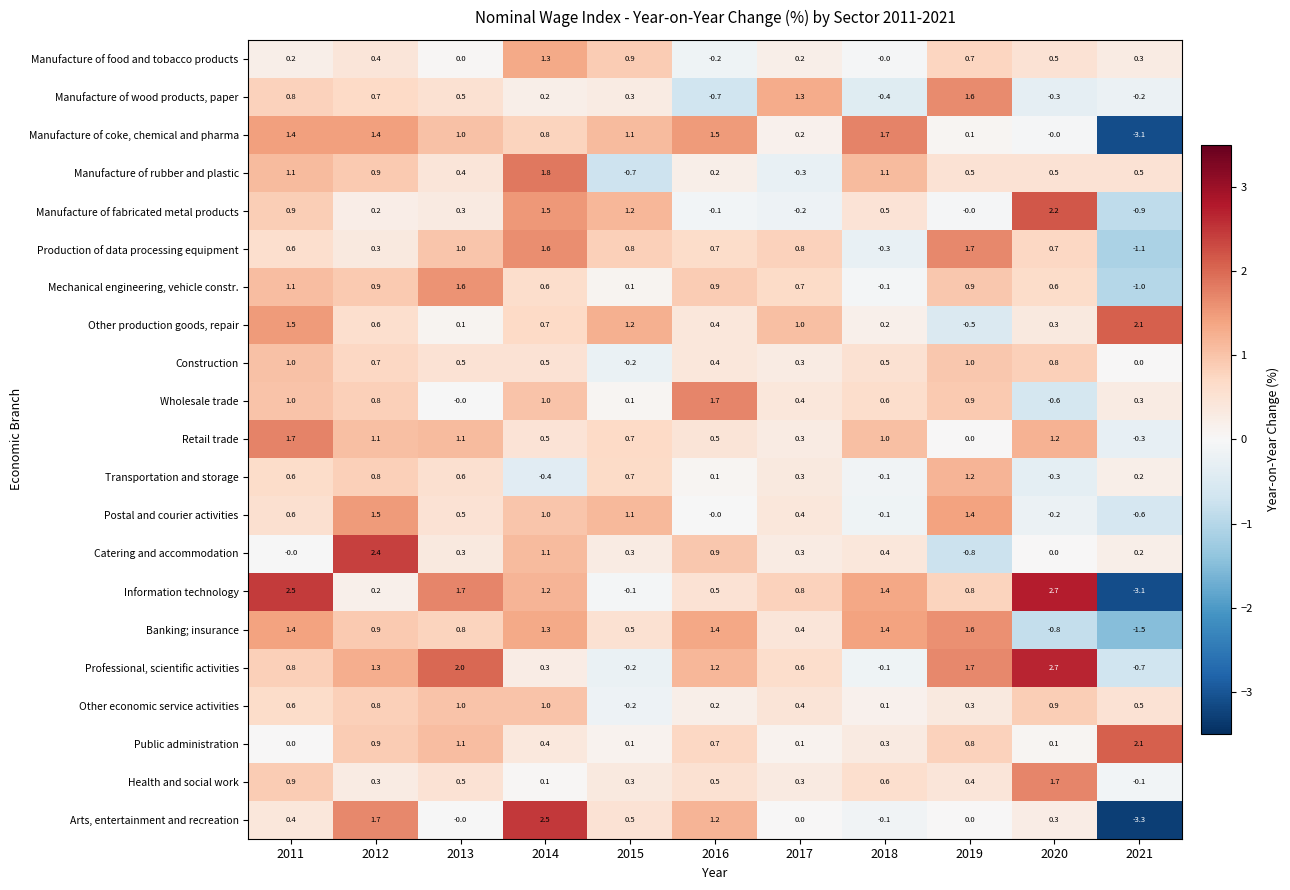

Which label corresponds to the smallest value in the chart?

2021